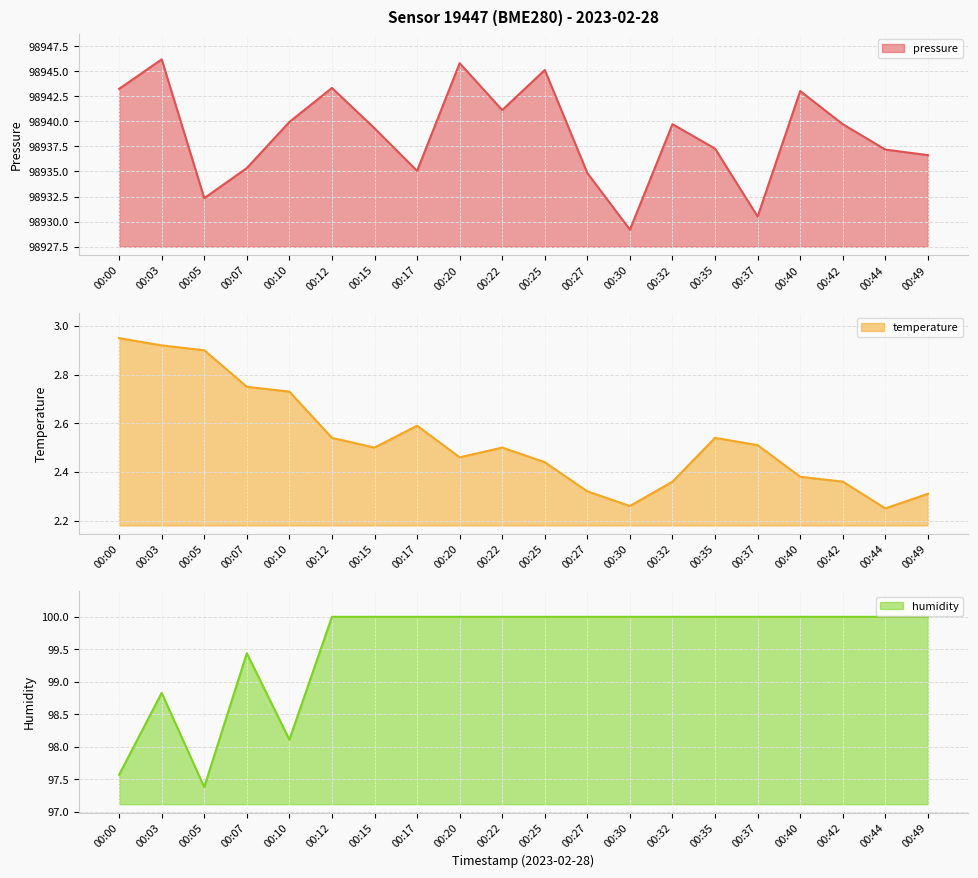

True or false: humidity has a value of 100.0 at 00:20.

True